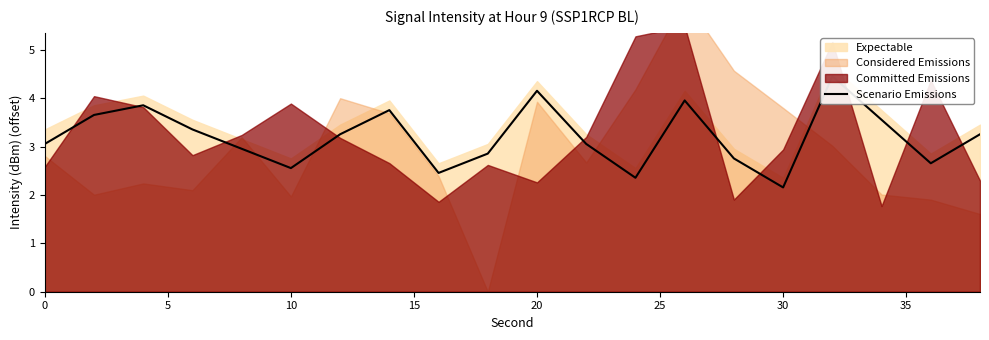

What is the average value?

3.2